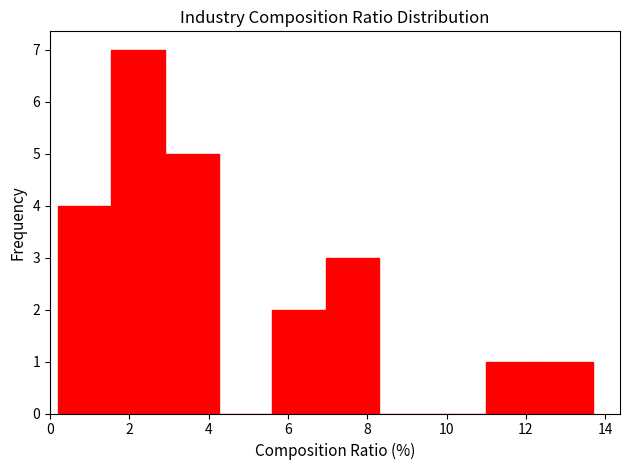

What is the height of the bar covering 11.00 to 12.35 on the x-axis? Neither the bar edges nor the heights are printed on the chart, so give them approximately, as read against the axes.

1